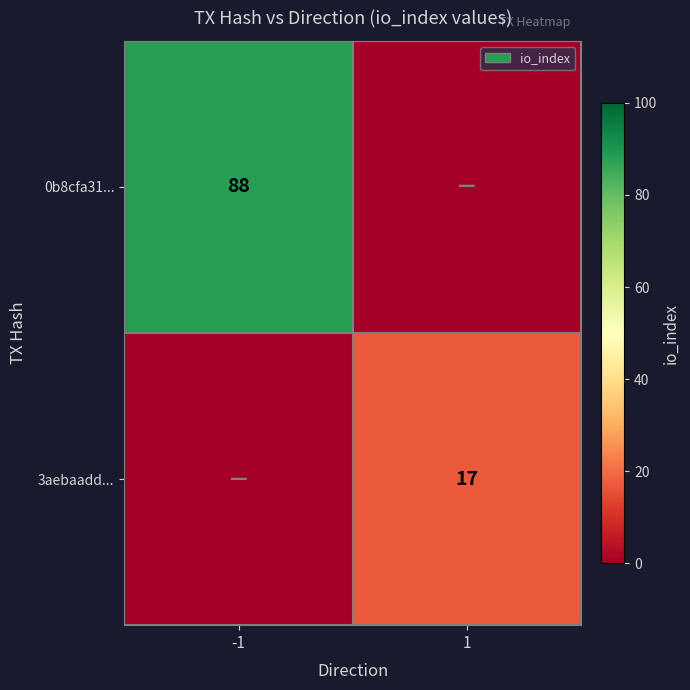

What is the maximum value shown in the chart?

88